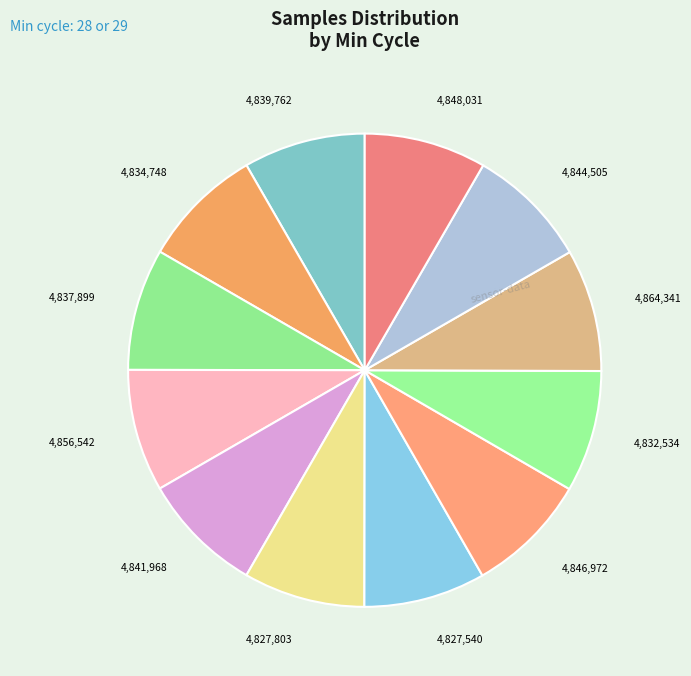

Do 4,839,762 and 4,848,031 together represent more than half of the pie?

No